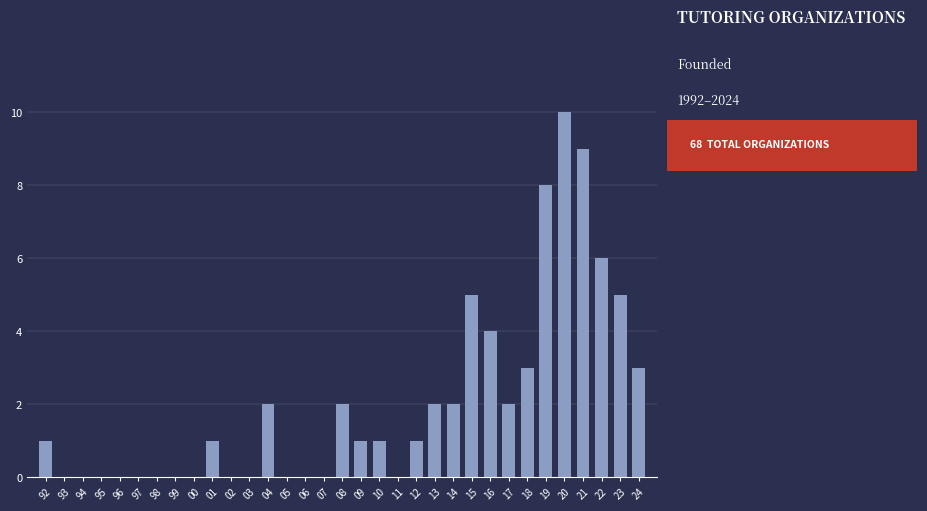

Approximately how many times larger is the value at 16 compared to 20?

0.4